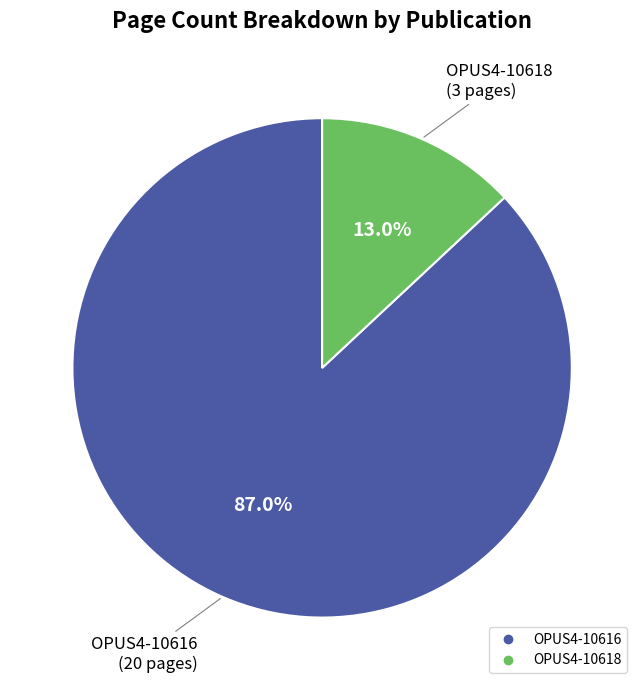

To the nearest percent, what is the average slice percentage?

50%